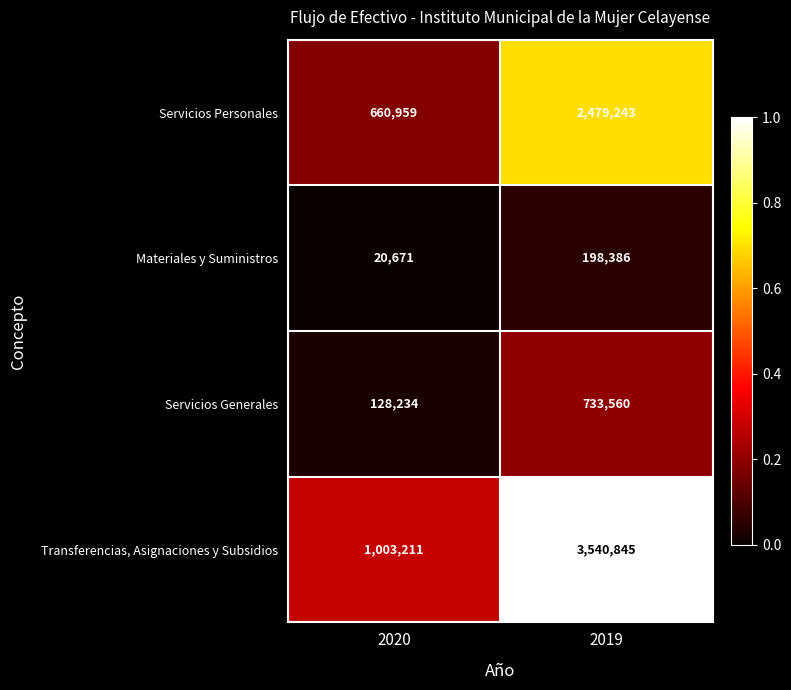

Reading left to right, list all the values displayed in this chart.

Servicios Personales: 660959	2479243
Materiales y Suministros: 20671	198386
Servicios Generales: 128234	733560
Transferencias, Asignaciones y Subsidios: 1003211	3540845